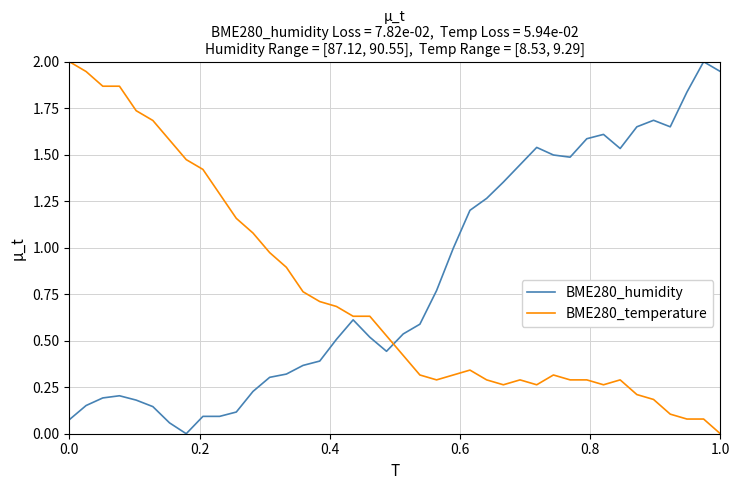

List the series in order of their overall mean, highest first.

BME280_humidity, BME280_temperature